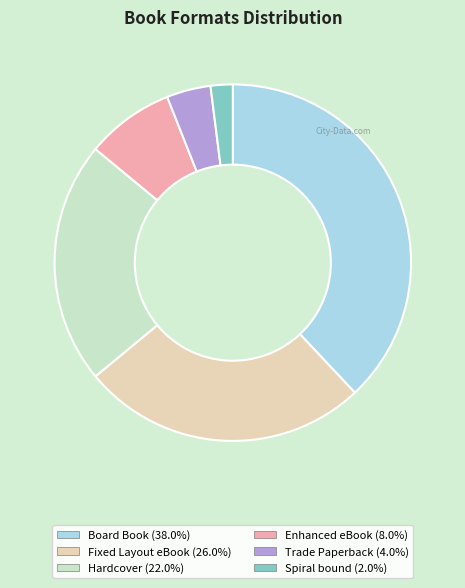

Is there any slice that represents more than half of the pie?

No